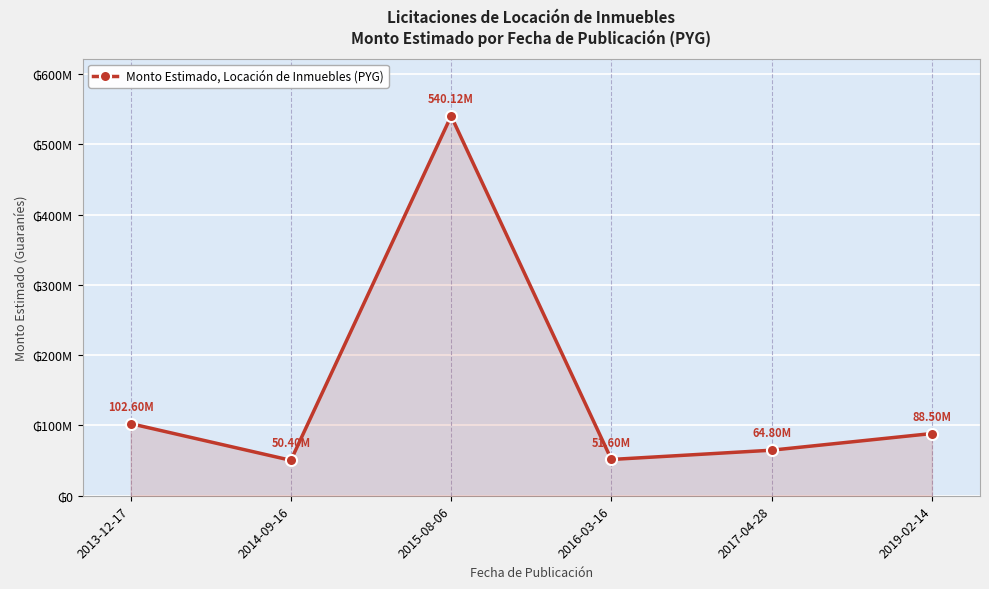

True or false: the data shows 540120000 at 2015-08-06.

True